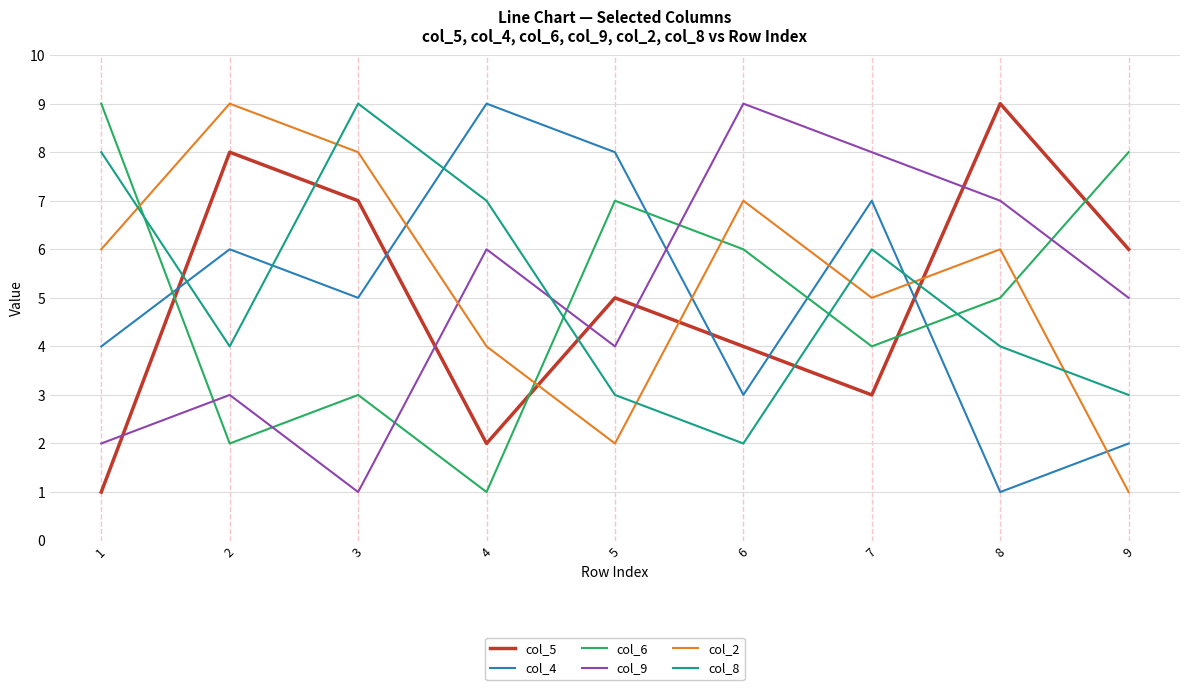

Read the col_6 value at 6.

6